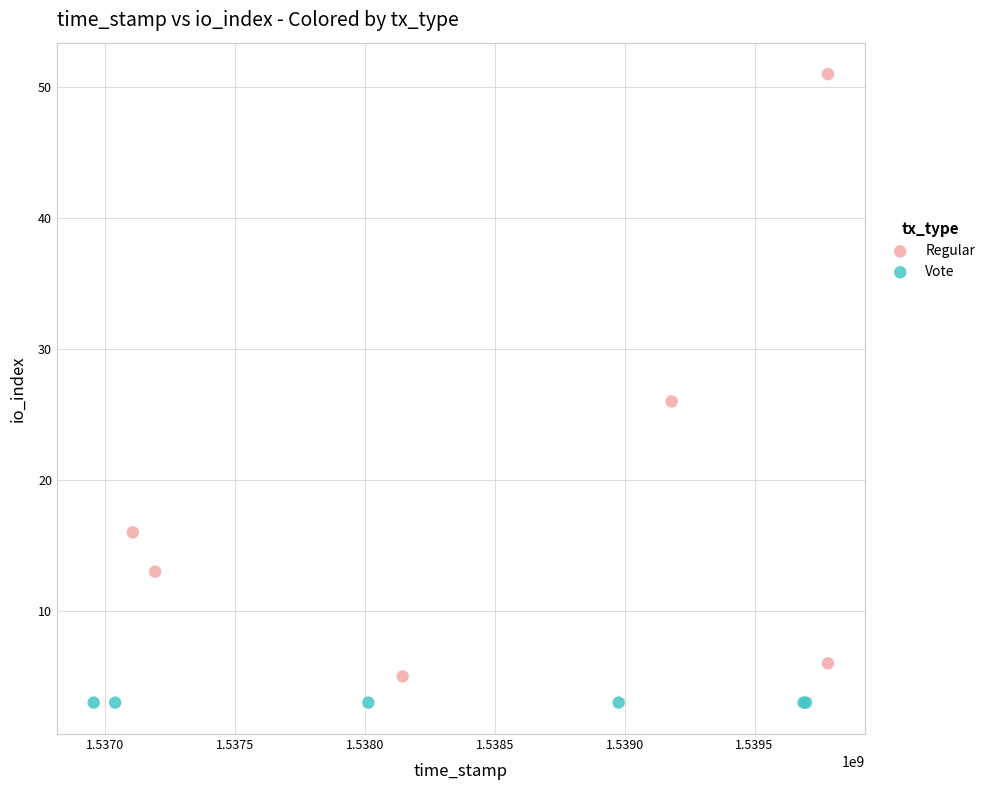

Which series reaches the maximum Y coordinate?

Regular